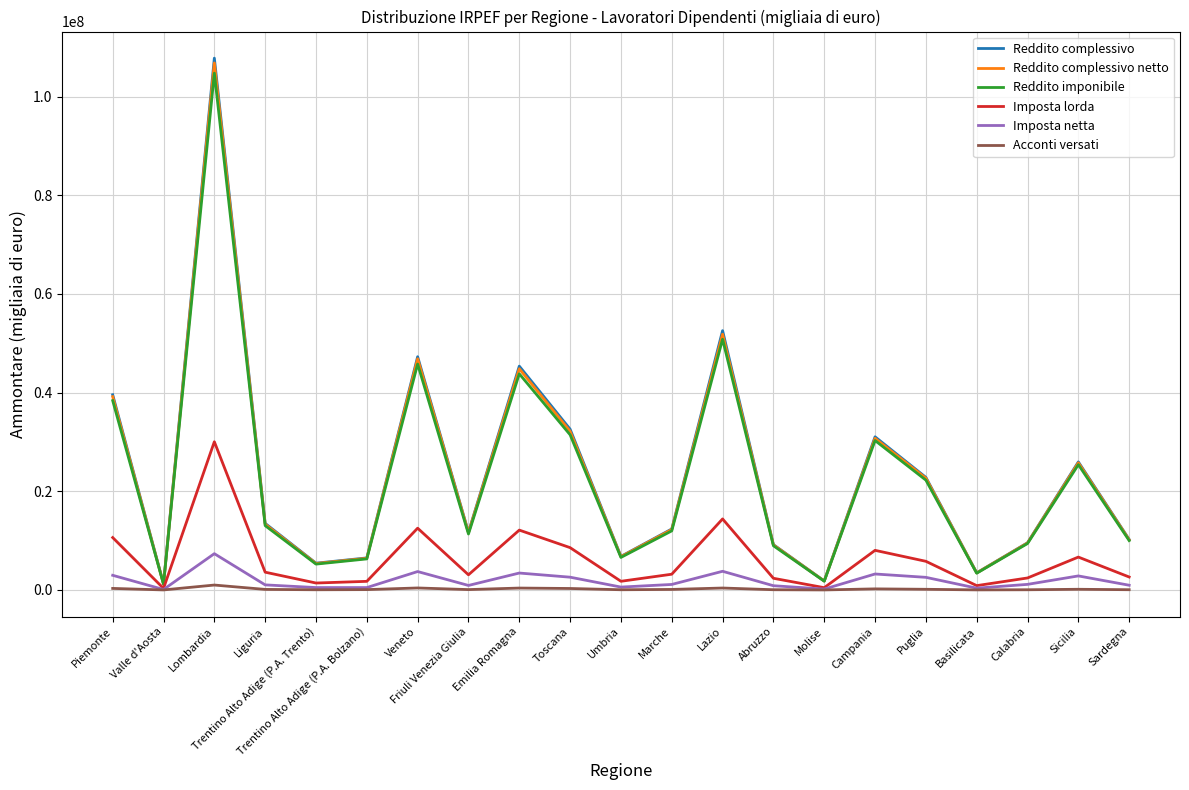

The value of Imposta netta at Toscana is 2591949. True or false?

True